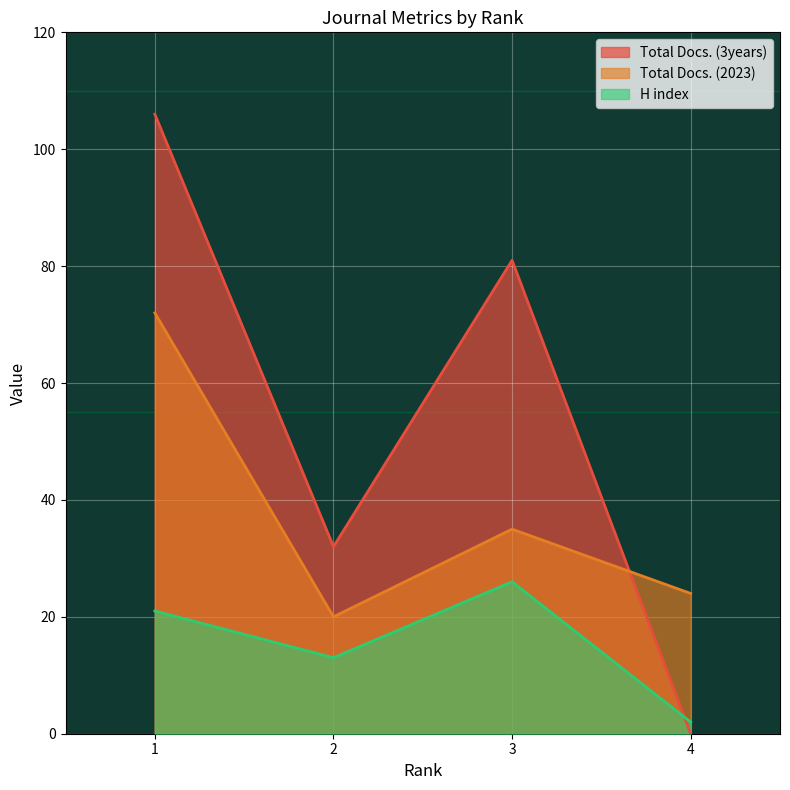

The Total Docs. (3years) series shows 131 at 3. True or false?

False